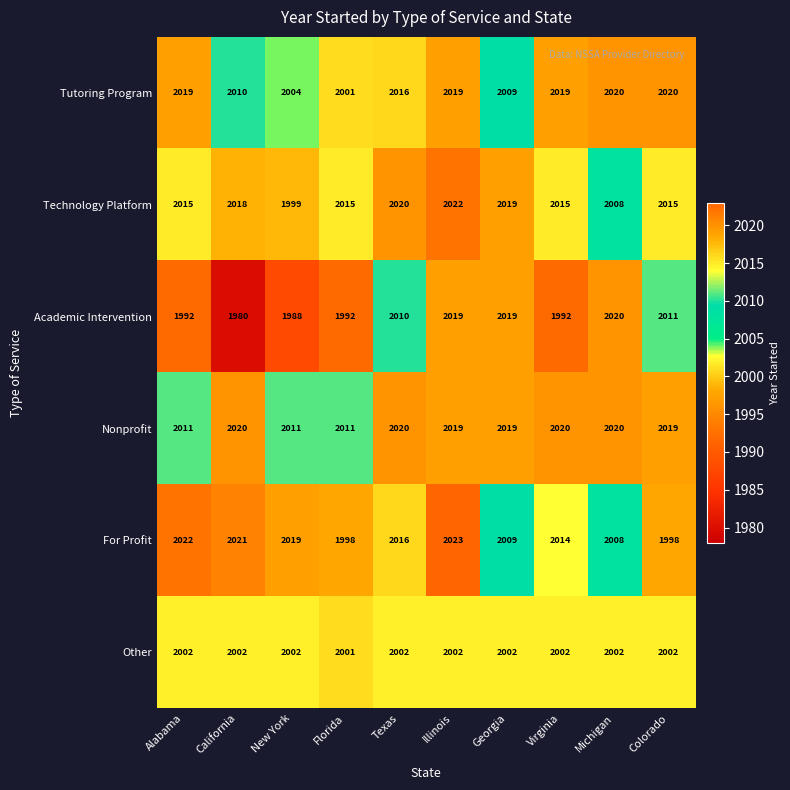

The Technology Platform series shows 2015 at Alabama. True or false?

True